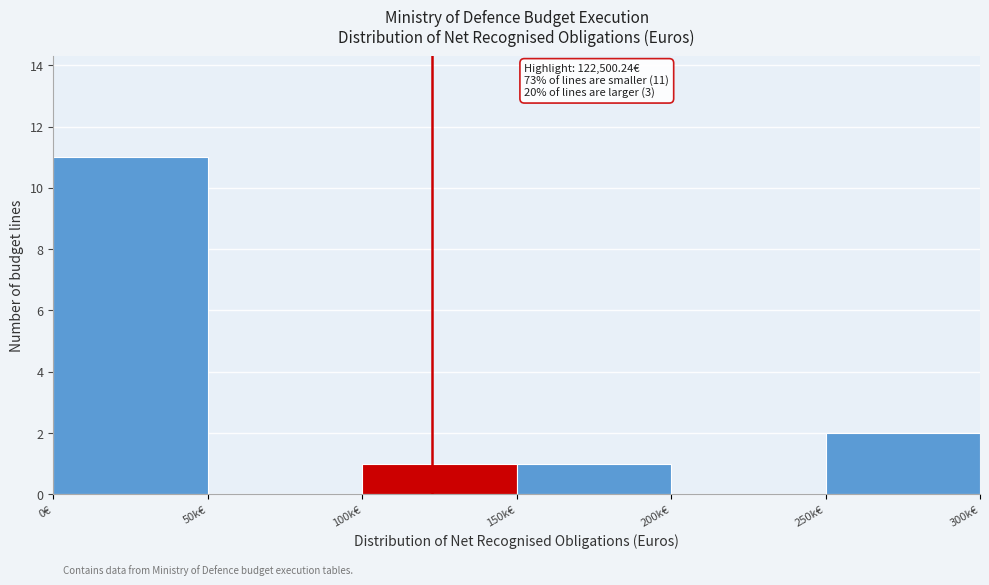

Reading left to right, list all the values displayed in this chart.

0€=11	50k€=0	100k€=1	150k€=1	200k€=0	250k€=2